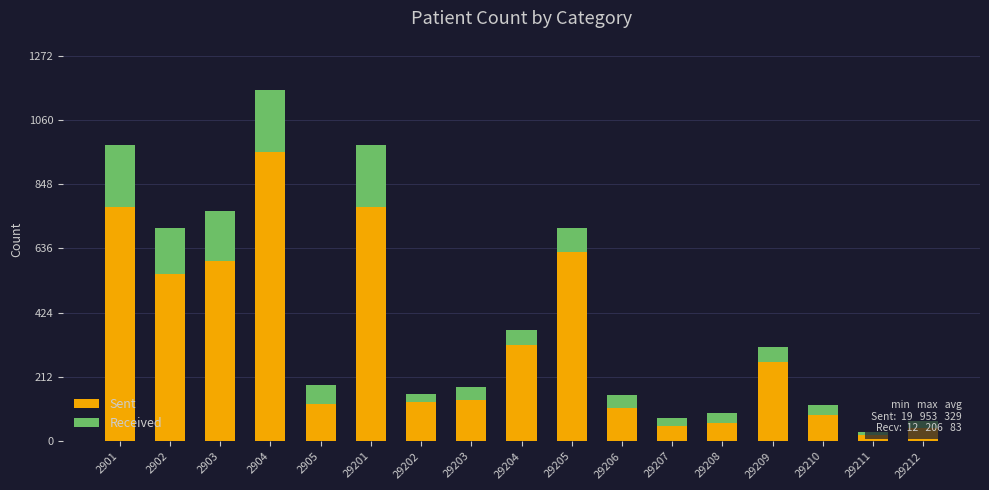

Where does the Received series first go above 48?

2901